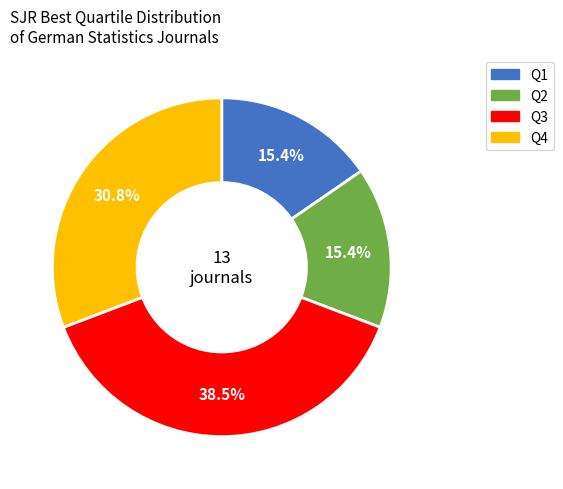

What percentage is NOT represented by Q3?

61.5%